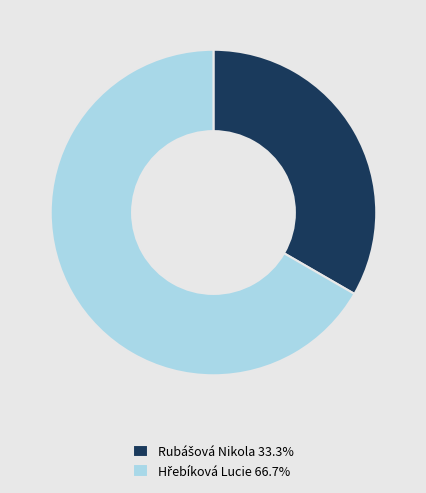

Is there a majority slice in this chart?

Yes